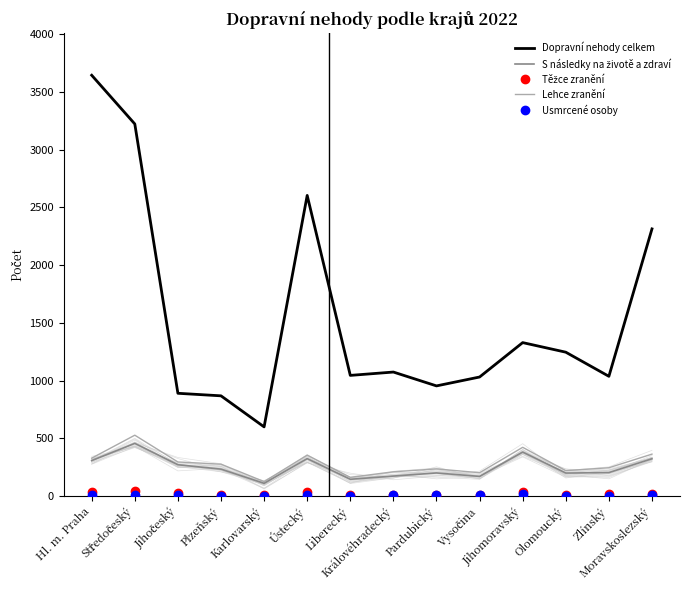

How many interior local peaks does the Lehce zranění series have?

4